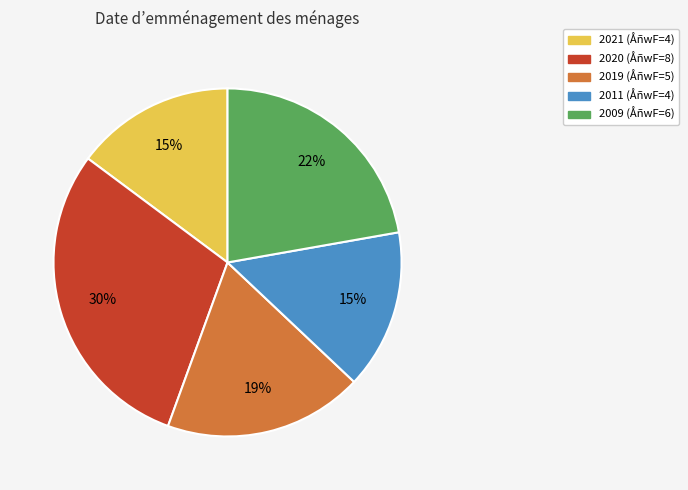

Do 2011 (ÅñwF=4) and 2021 (ÅñwF=4) together represent more than half of the pie?

No